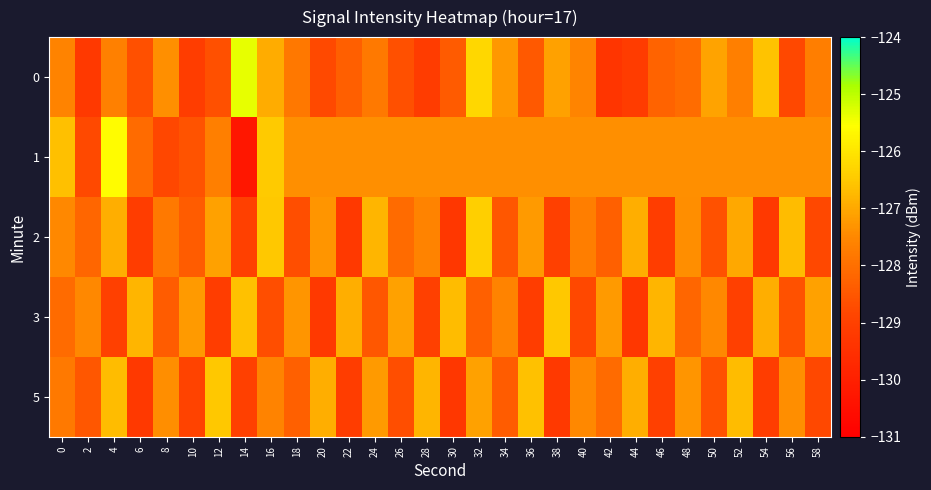

How many distinct data groups are displayed?

5